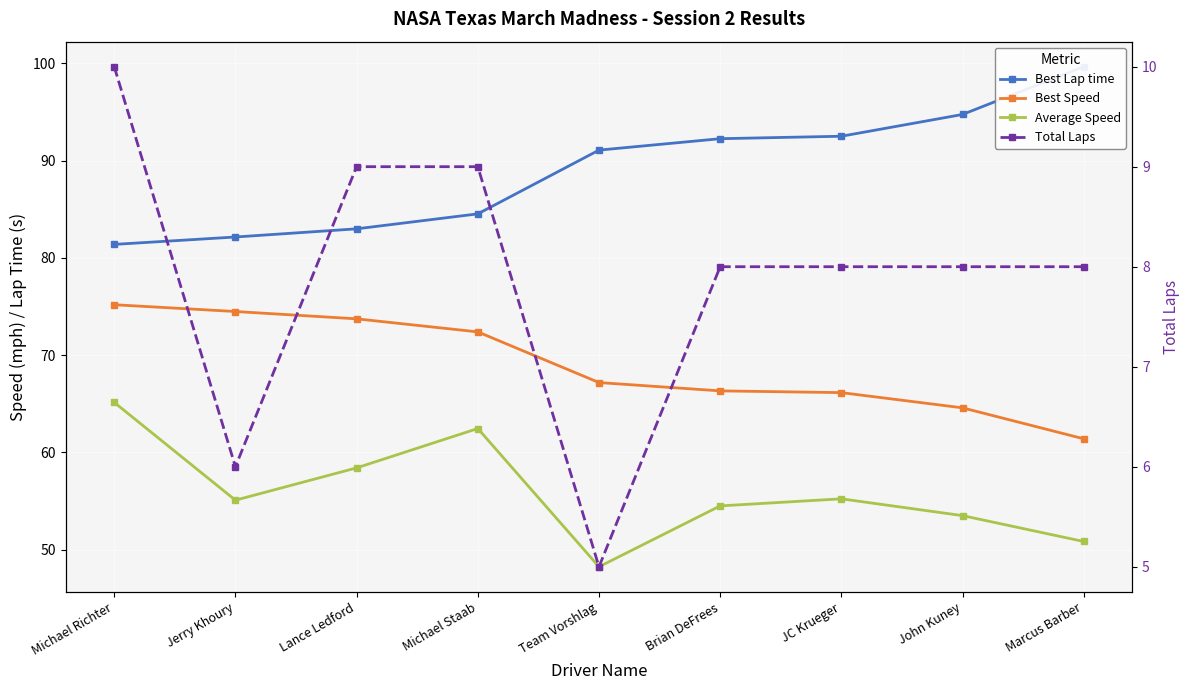

Reading left to right, transcribe all the data shown in this chart.

Best Lap time: 81.4	82.2	83.0	84.5	91.1	92.3	92.5	94.8	99.7
Best Speed: 75.2	74.5	73.7	72.4	67.2	66.3	66.2	64.6	61.4
Average Speed: 65.1	55.1	58.4	62.5	48.2	54.5	55.2	53.5	50.8
Total Laps: 10.0	6.0	9.0	9.0	5.0	8.0	8.0	8.0	8.0